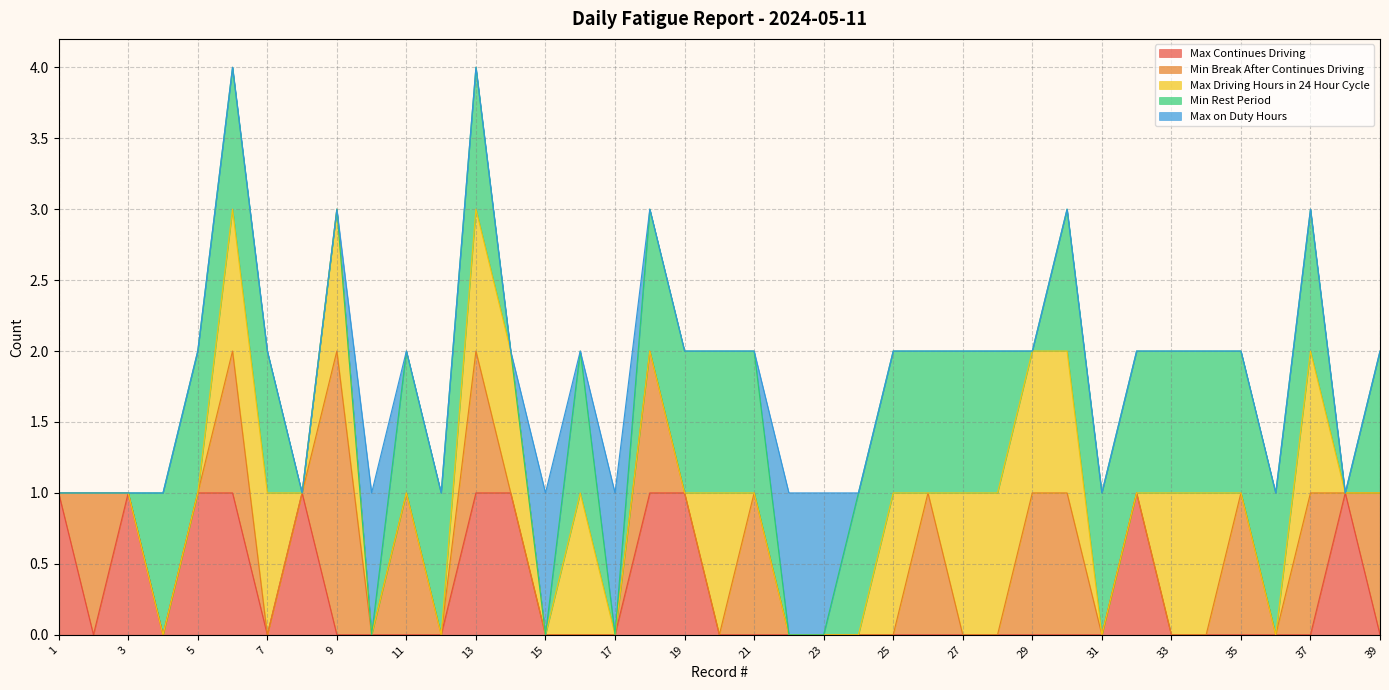

At which label does Max Continues Driving reach its minimum?

2